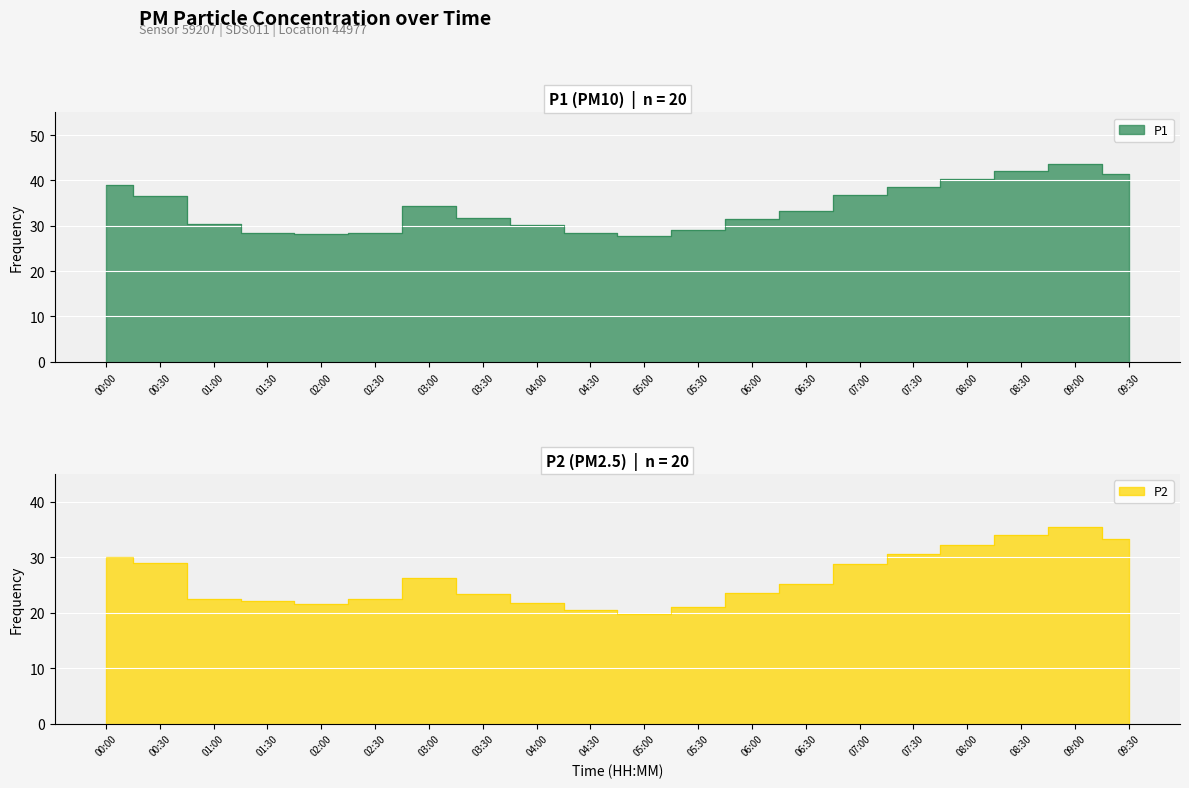

Is it true that P2 equals 22.4 at 01:00?

True